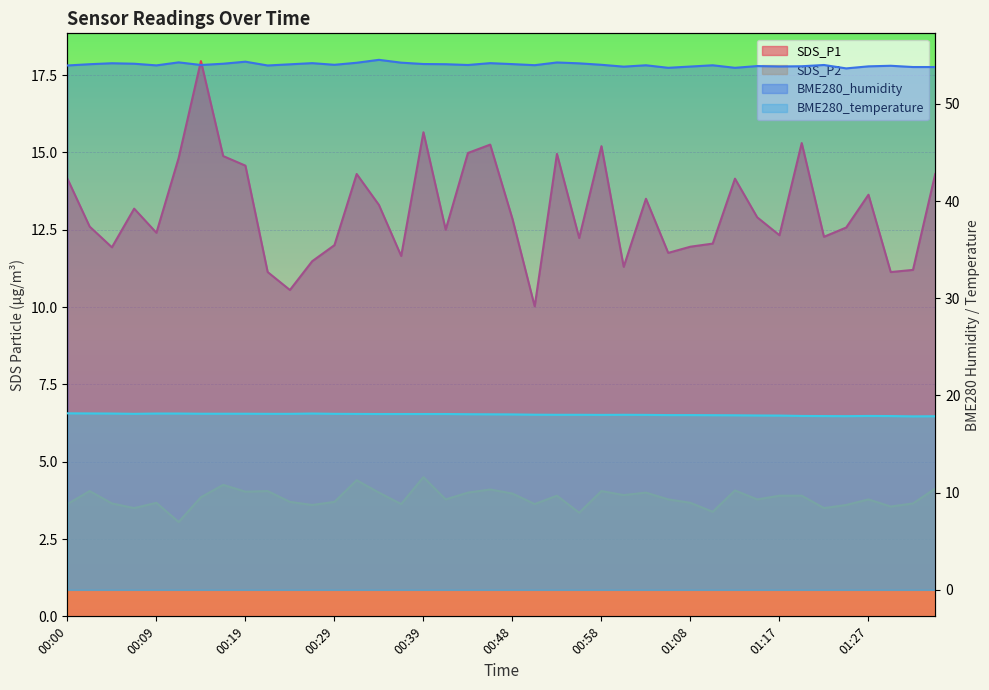

Which series has the largest total across all categories?

BME280_humidity